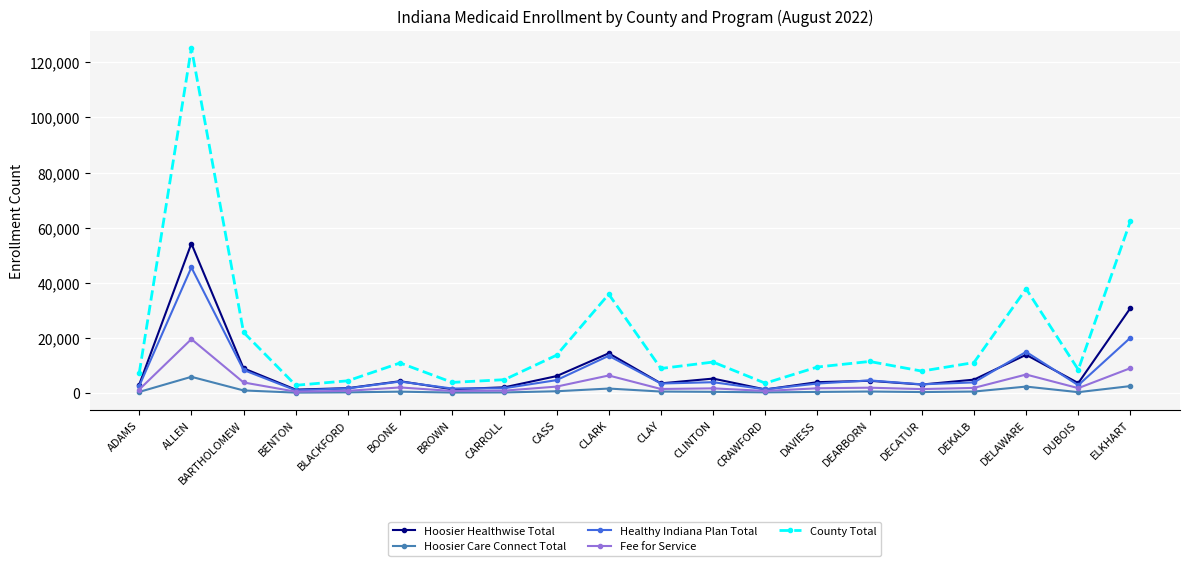

What is the value of the Hoosier Care Connect Total point at the 4th from the left?

127